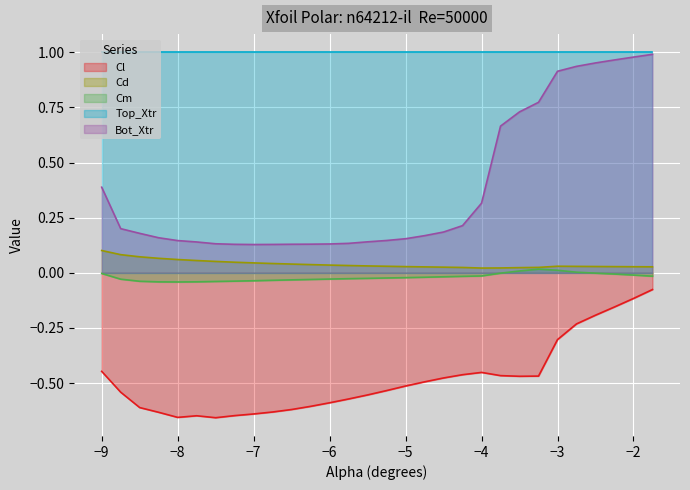

Which series has the largest total across all categories?

Top_Xtr